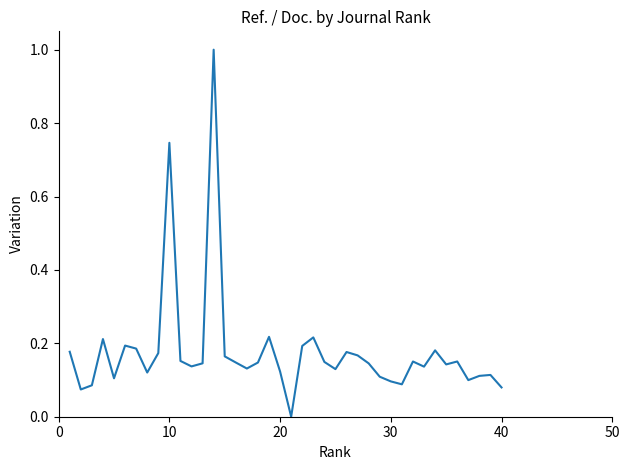

What is the greatest value displayed?

1.0